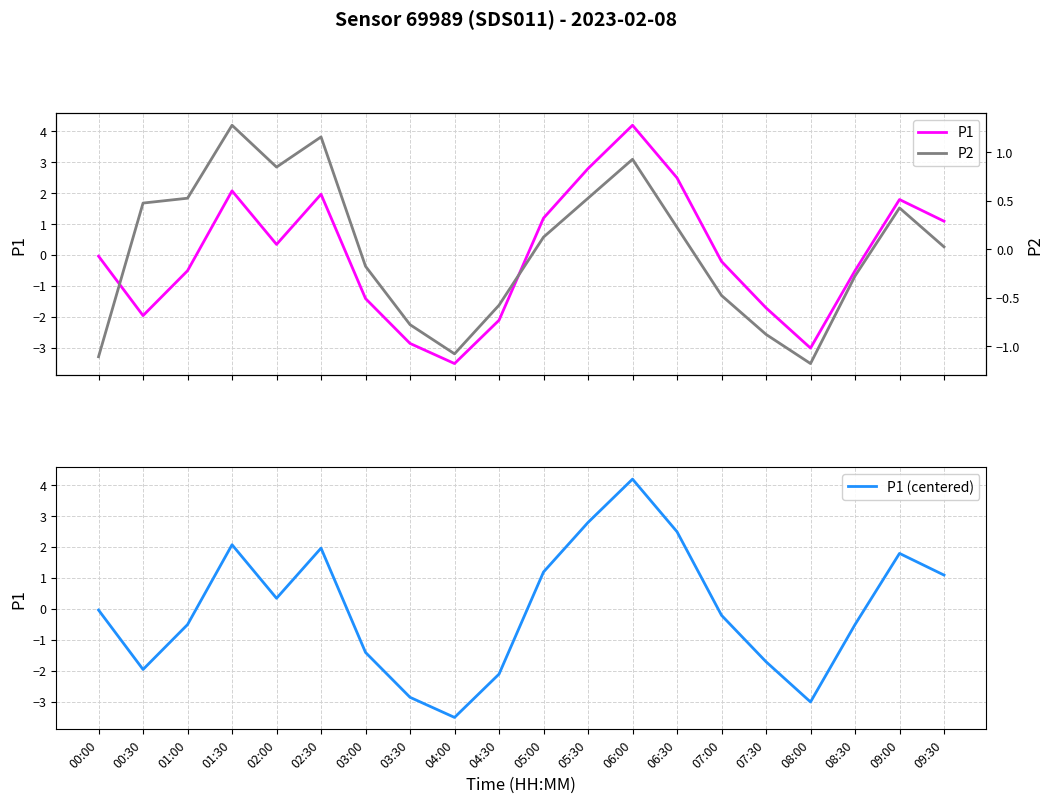

What is the difference between the highest and lowest values at 07:30?

0.8